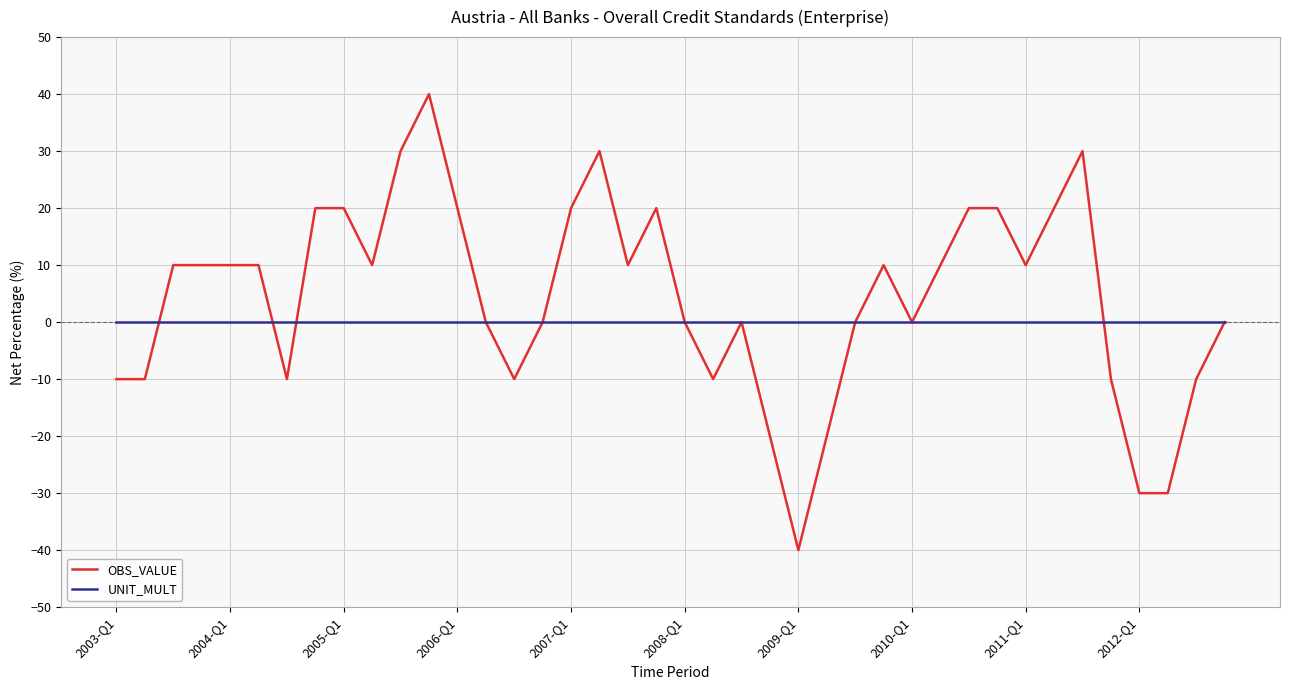

Which series has the largest total across all categories?

OBS_VALUE